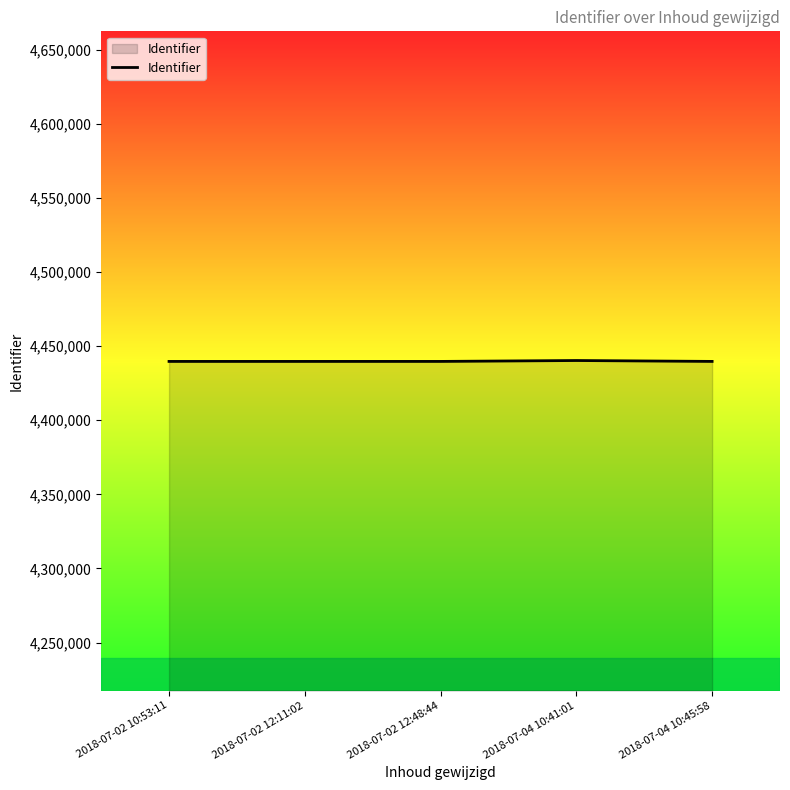

Does the chart display data point markers on the line(s)?

No